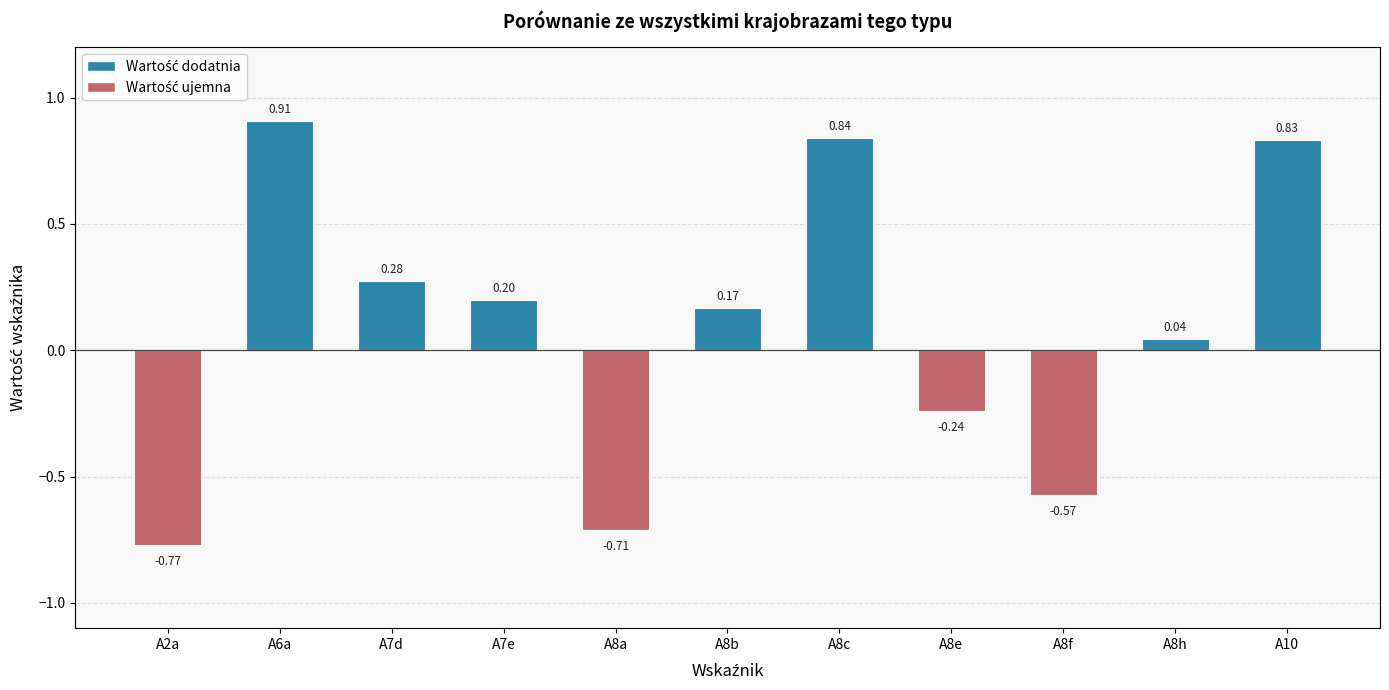

What position from the right is A10?

1